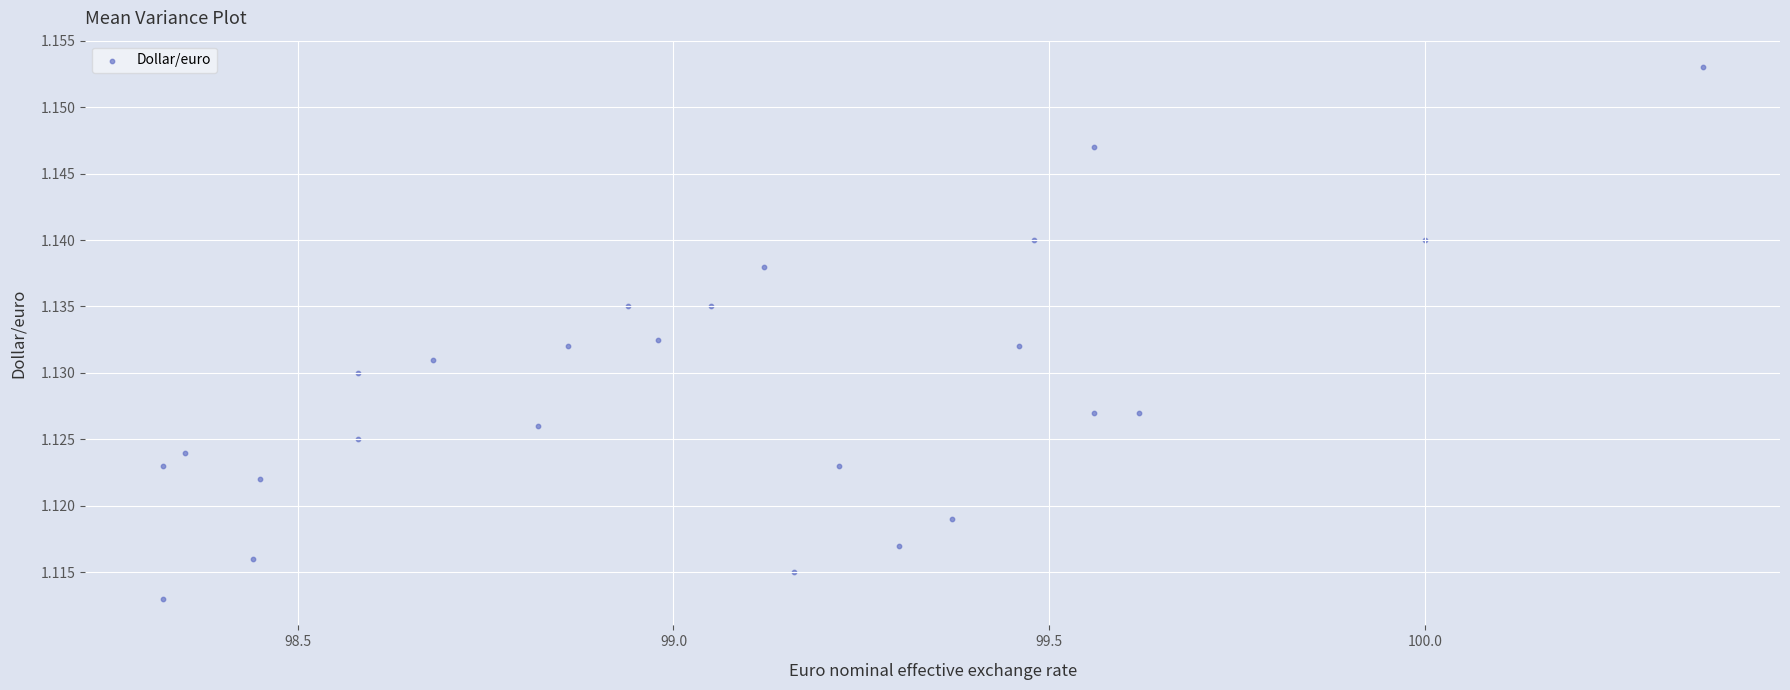

What is the range of X values (max minus min)?

2.1